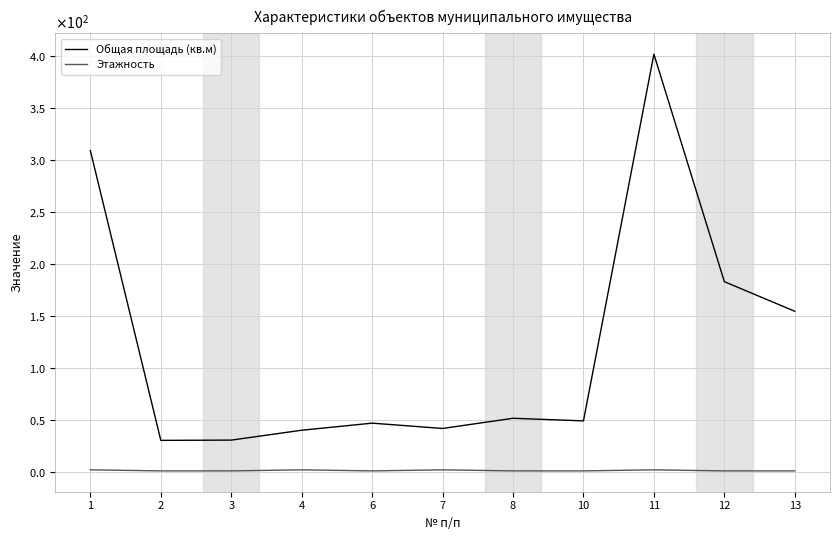

Does the chart have visible grid lines?

Yes